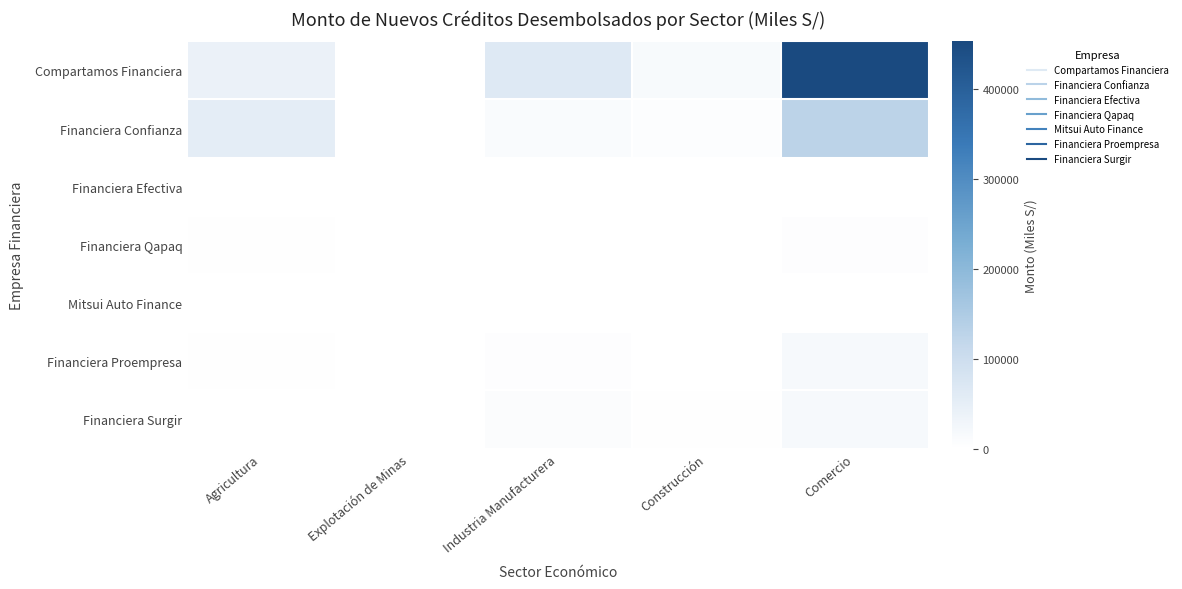

Reading right to left, transcribe all the data shown in this chart.

Compartamos Financiera: Comercio=453619.9	Construcción=15261.1	Industria Manufacturera=65186.3	Explotación de Minas=1125.9	Agricultura=40655.7
Financiera Confianza: Comercio=128623.9	Construcción=7077.0	Industria Manufacturera=12252.6	Explotación de Minas=580.9	Agricultura=53326.8
Financiera Efectiva: Comercio=712.6	Construcción=161.6	Industria Manufacturera=747.4	Explotación de Minas=0.0	Agricultura=97.5
Financiera Qapaq: Comercio=4581.7	Construcción=0.0	Industria Manufacturera=1278.2	Explotación de Minas=0.0	Agricultura=1899.6
Mitsui Auto Finance: Comercio=1151.0	Construcción=1044.0	Industria Manufacturera=587.3	Explotación de Minas=664.3	Agricultura=605.5
Financiera Proempresa: Comercio=17690.6	Construcción=1417.3	Industria Manufacturera=3638.1	Explotación de Minas=113.0	Agricultura=2299.8
Financiera Surgir: Comercio=17996.1	Construcción=1893.1	Industria Manufacturera=8307.0	Explotación de Minas=392.2	Agricultura=1265.9